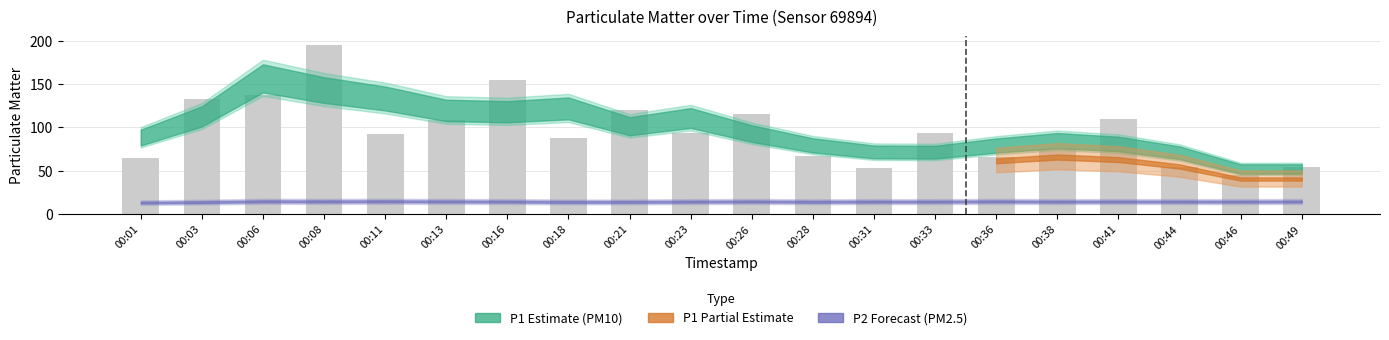

The chart shows a value of 64.8 at 00:01. True or false?

True